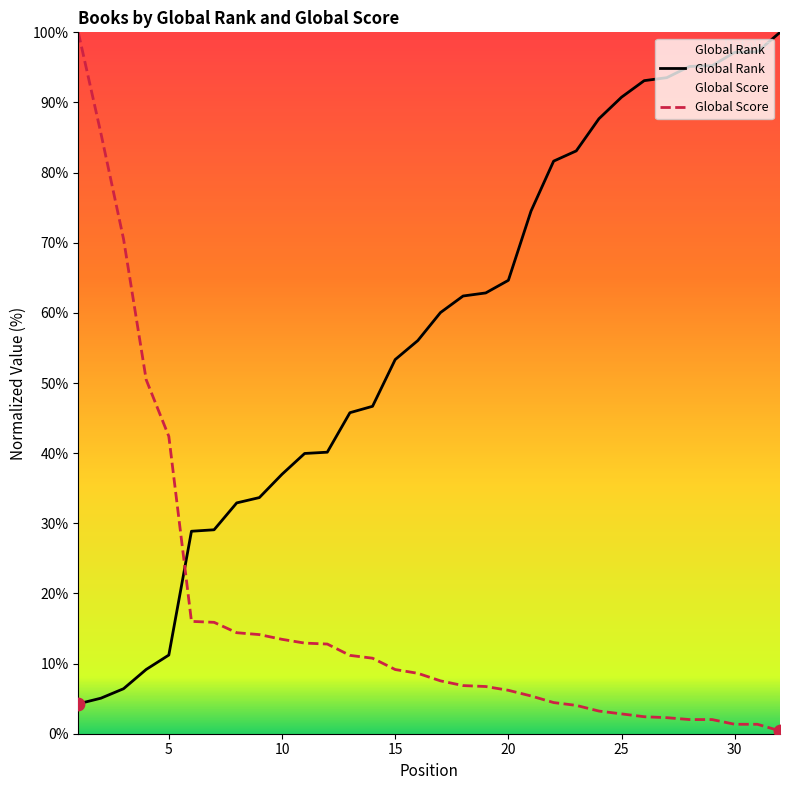

What are all the series names shown in the legend?

Global Rank, Global Score